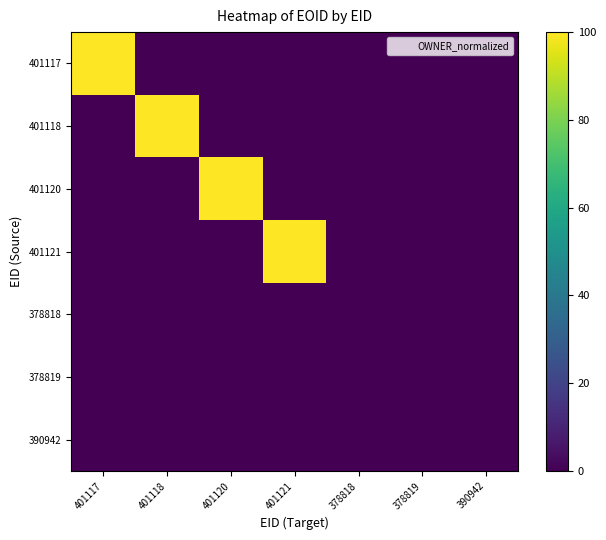

Between 401118 and 401120, which is larger?

401118